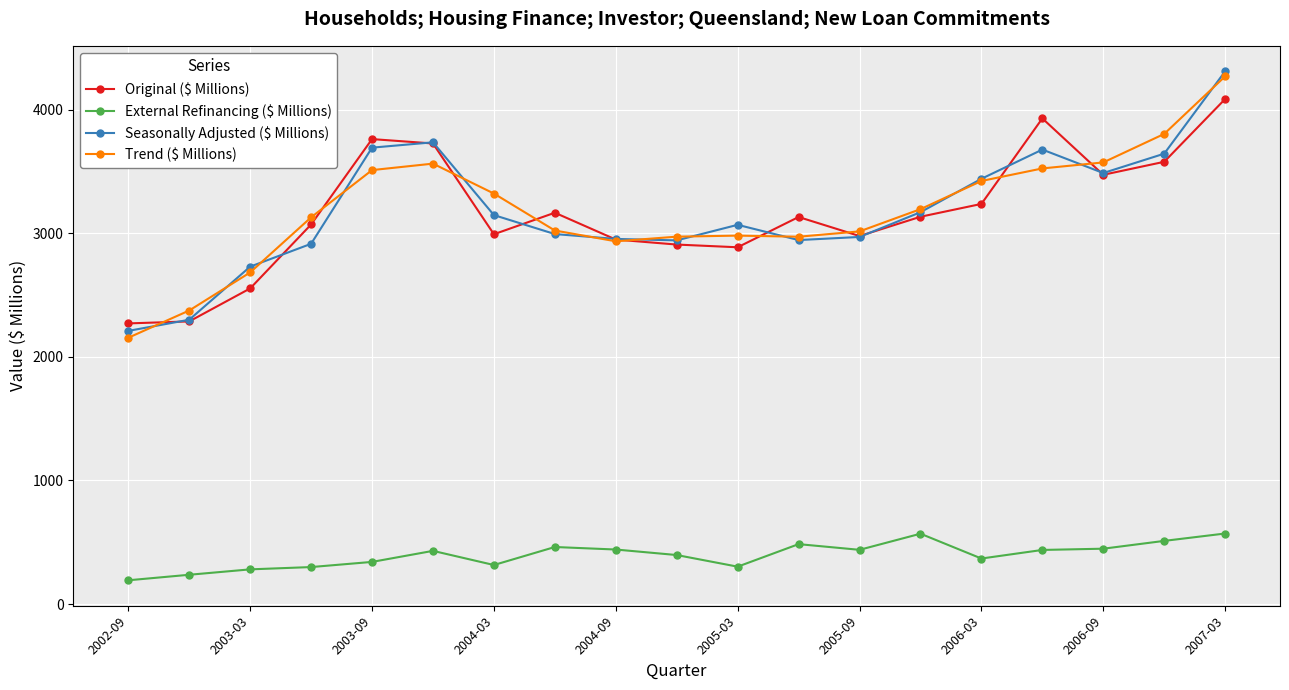

How many categories are shown in the chart?

19